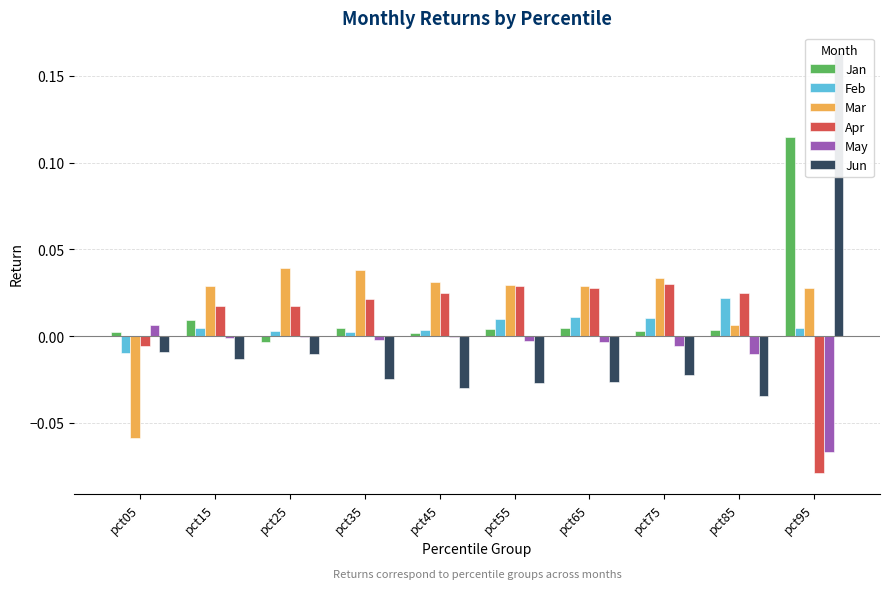

Where is May nearest to the value 0?

pct25